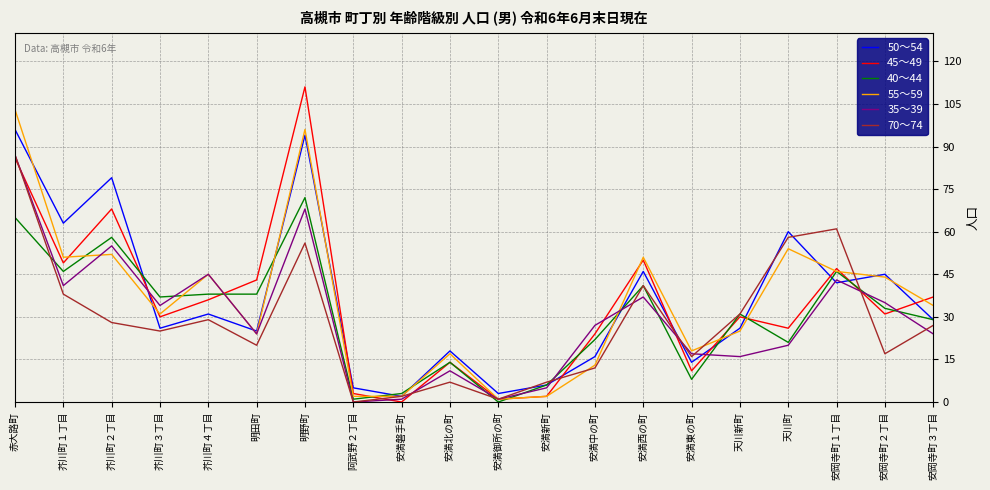

Is it true that 40～44 equals -32 at 安満御所の町?

False